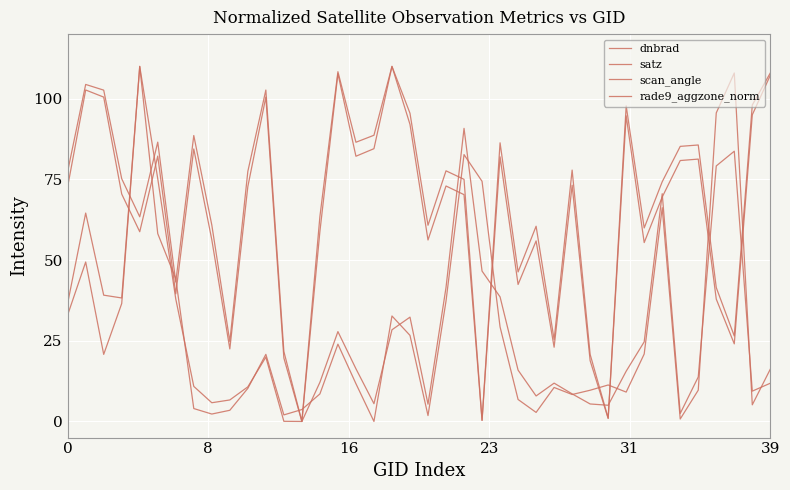

Does the chart have visible grid lines?

Yes